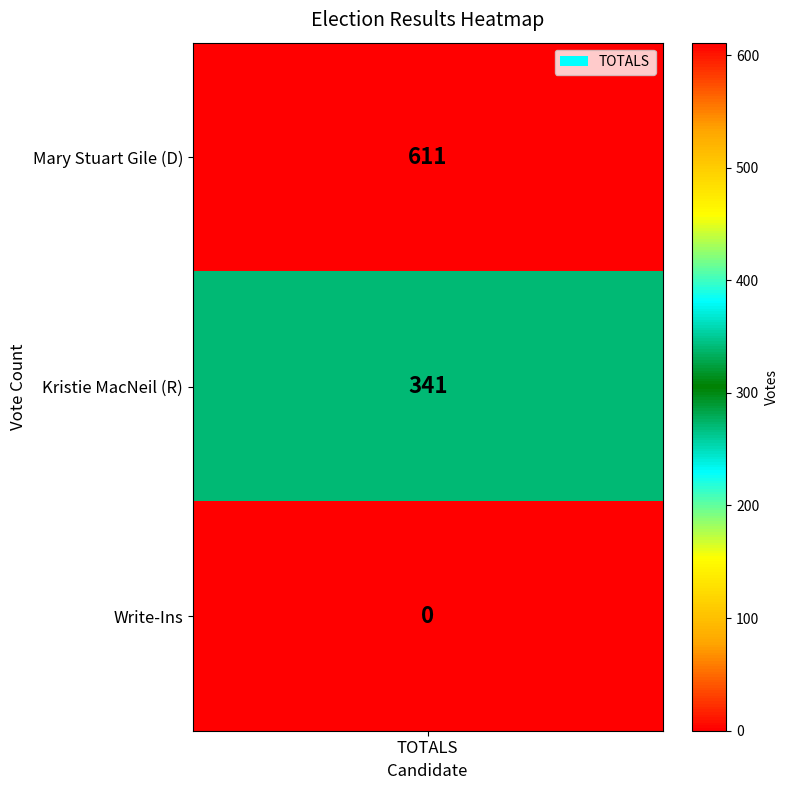

Rank the categories by value from lowest to highest.

2, 1, 0